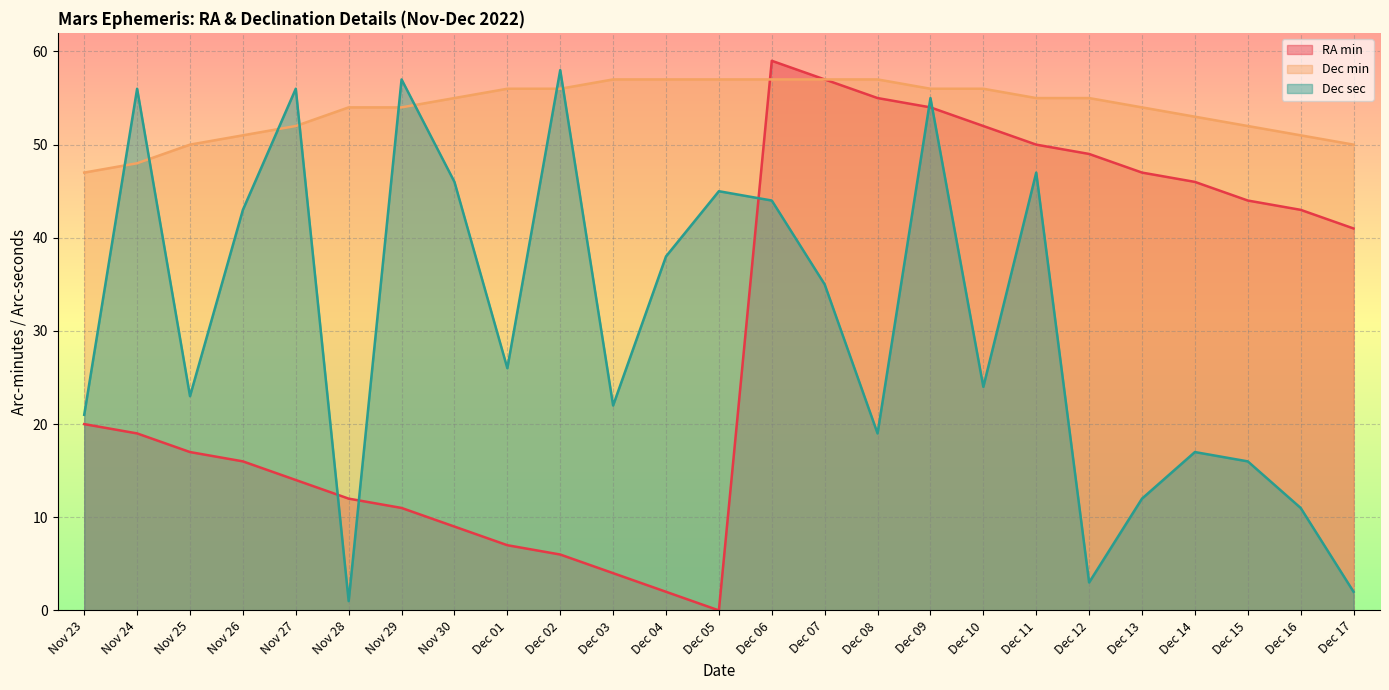

In Dec sec, how many points are lower than both neighbors (excluding endpoints)?

7